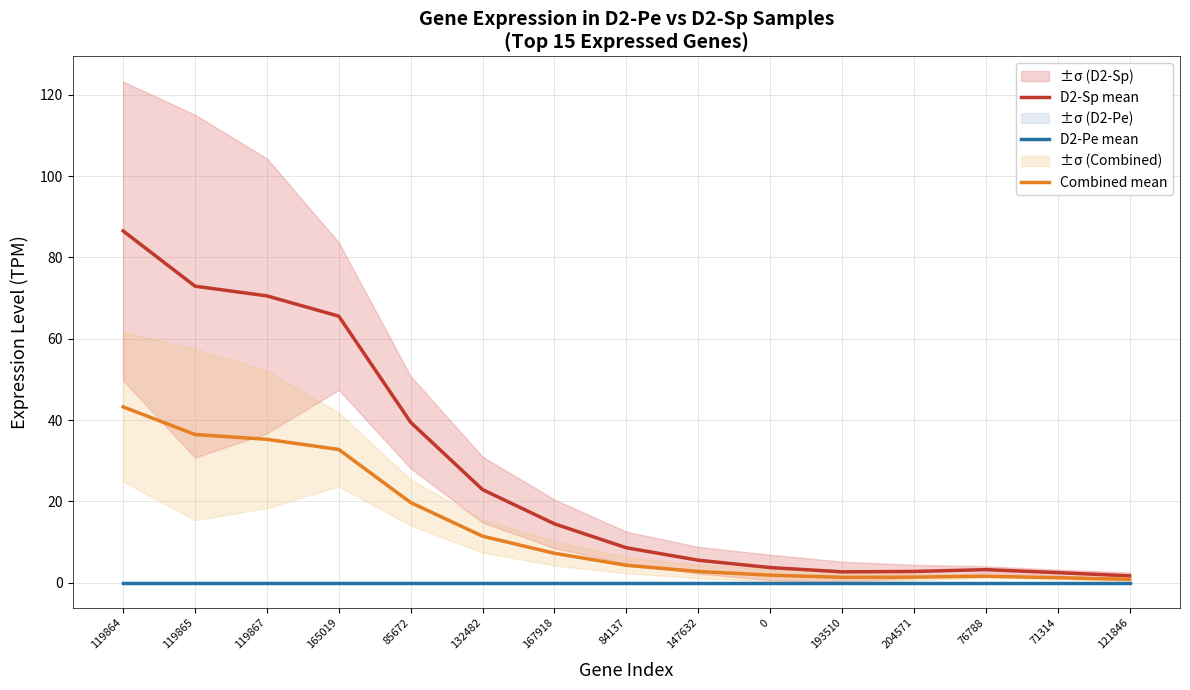

At 165019, list the series in order from largest to smallest.

D2-Sp mean, Combined mean, D2-Pe mean